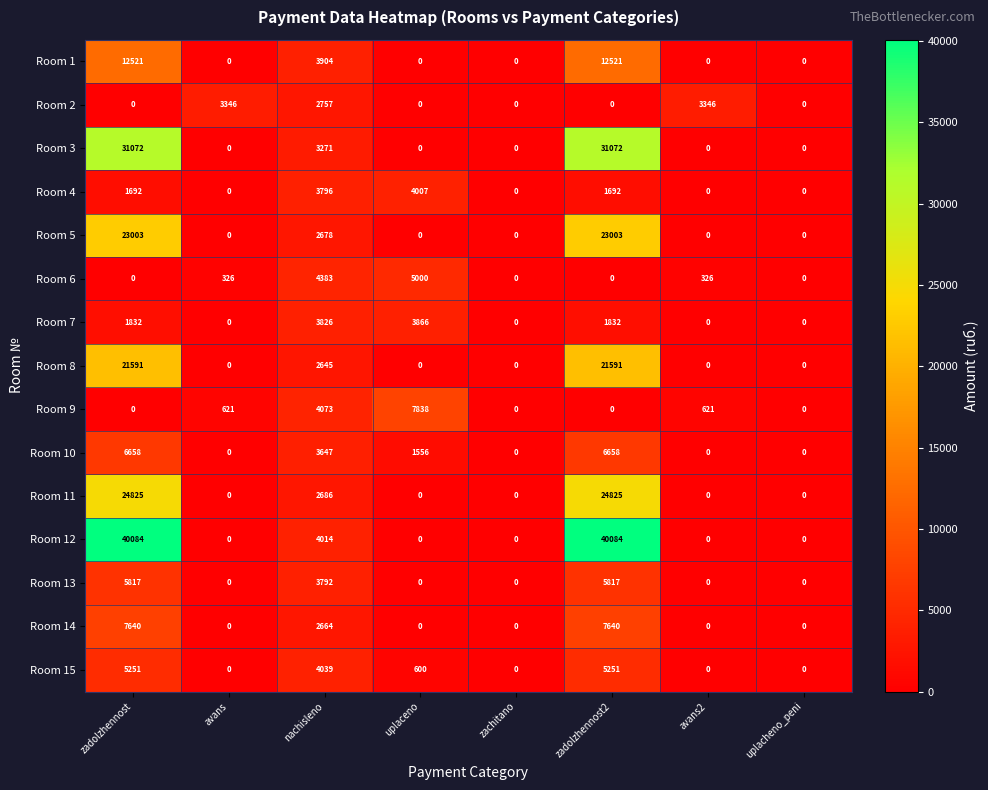

The value of Room 10 at uplacheno_peni is 0. True or false?

True